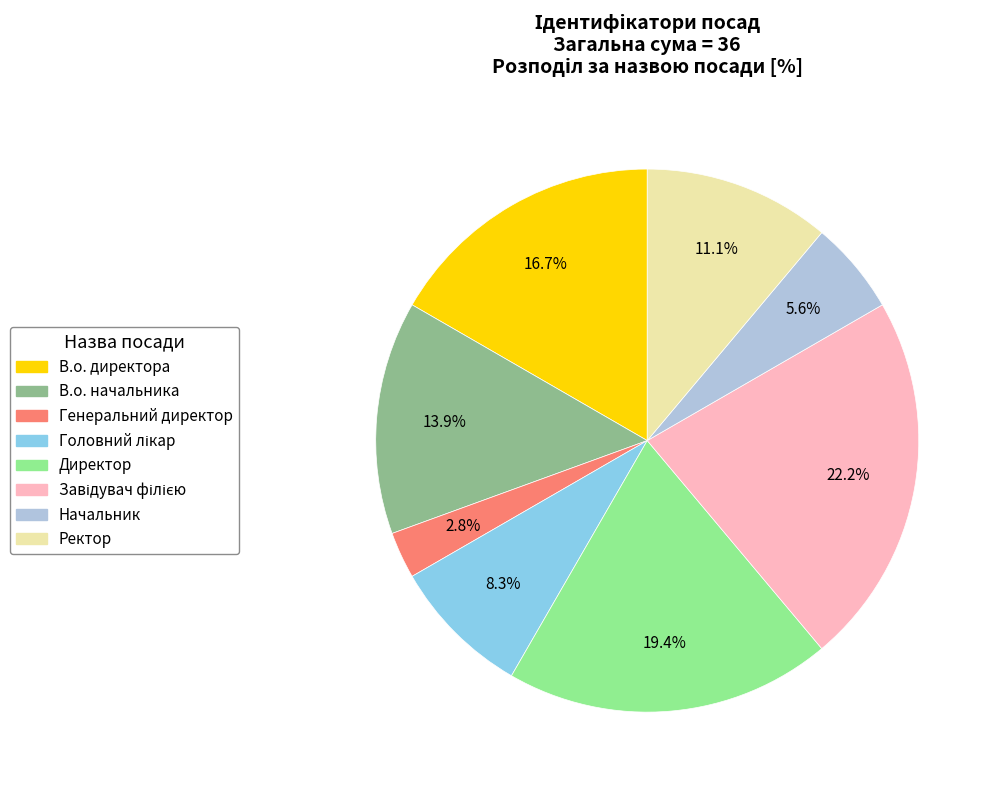

Which category has the smallest portion of the pie?

Генеральний директор